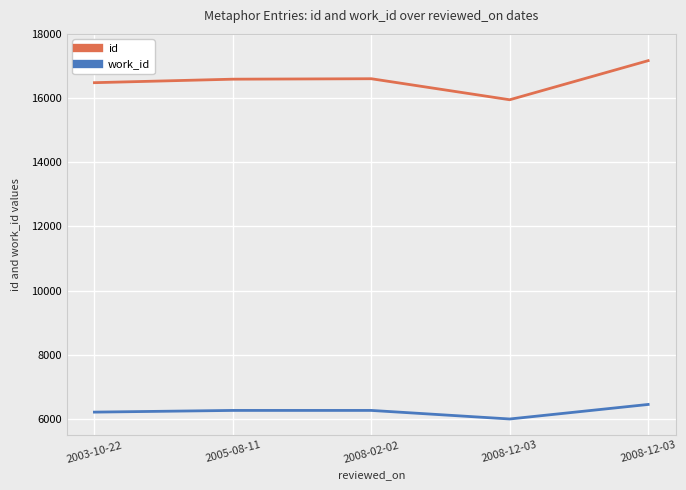

What is the value of the id point at the 3rd from the left?

16603